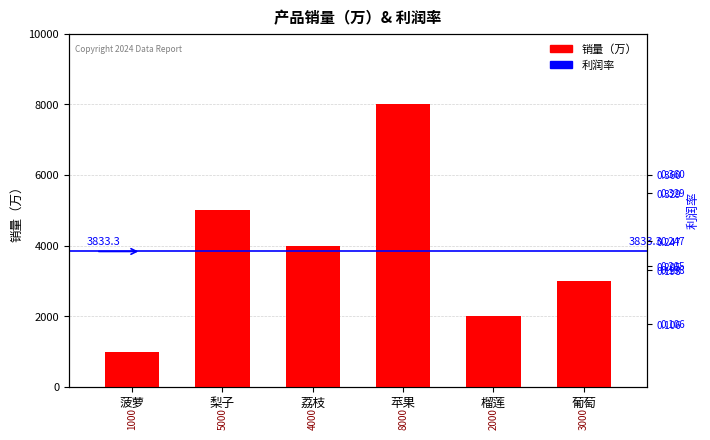

Reading left to right, list all the values displayed in this chart.

销量（万）: 1000.0	5000.0	4000.0	8000.0	2000.0	3000.0
利润率: 0.1	0.2	0.2	0.4	0.2	0.3